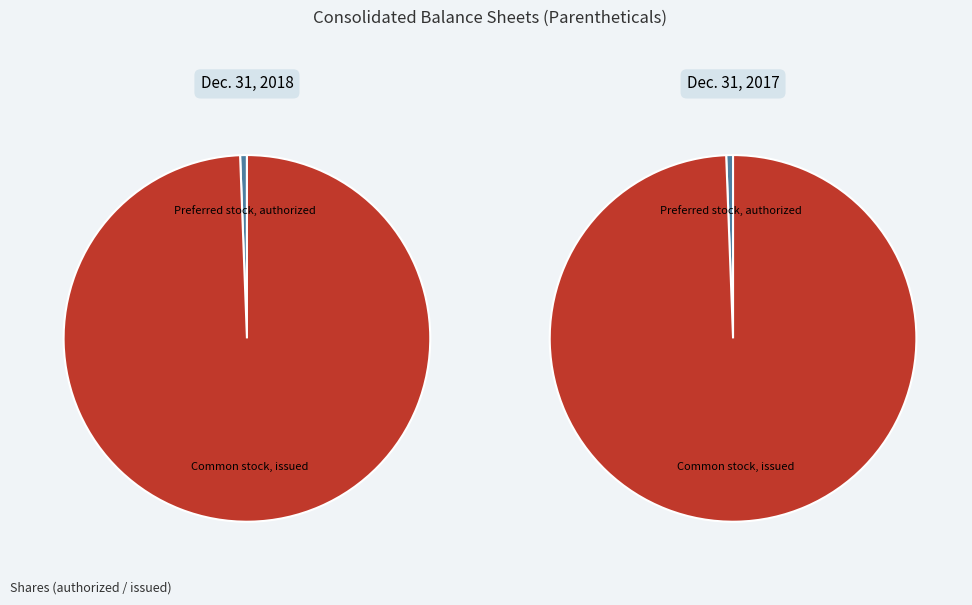

To the nearest percent, what is the combined percentage of Common stock, issued and Preferred stock, authorized?

100%